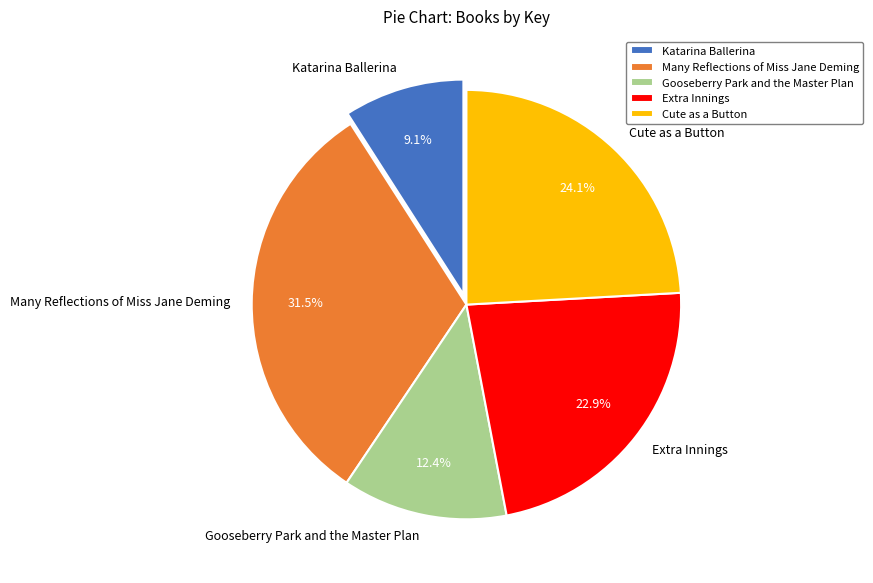

Rank the categories by value from highest to lowest.

Many Reflections of Miss Jane Deming, Cute as a Button, Extra Innings, Gooseberry Park and the Master Plan, Katarina Ballerina